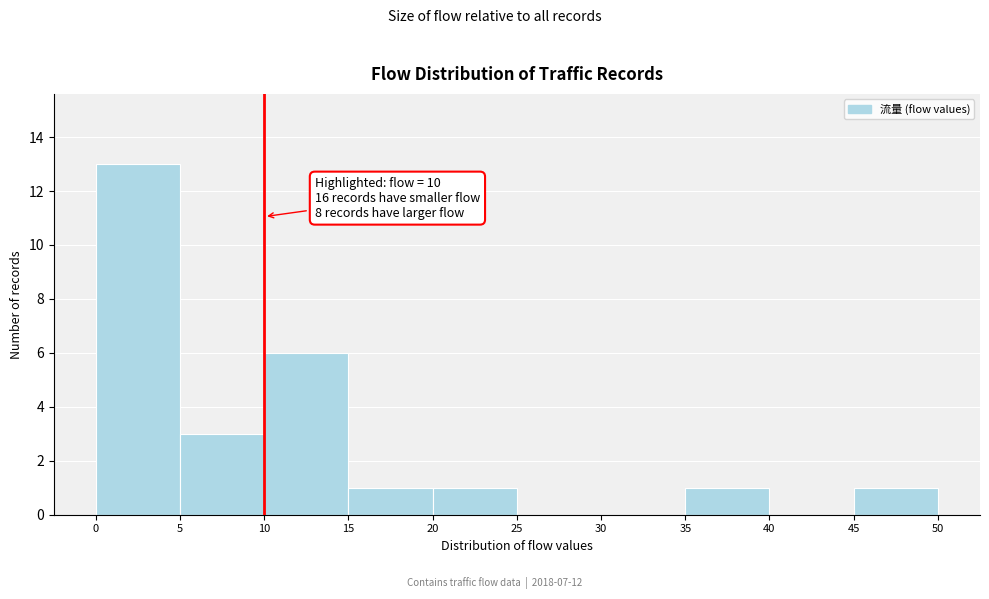

Which range on the x-axis has the tallest bar?

0 to 5